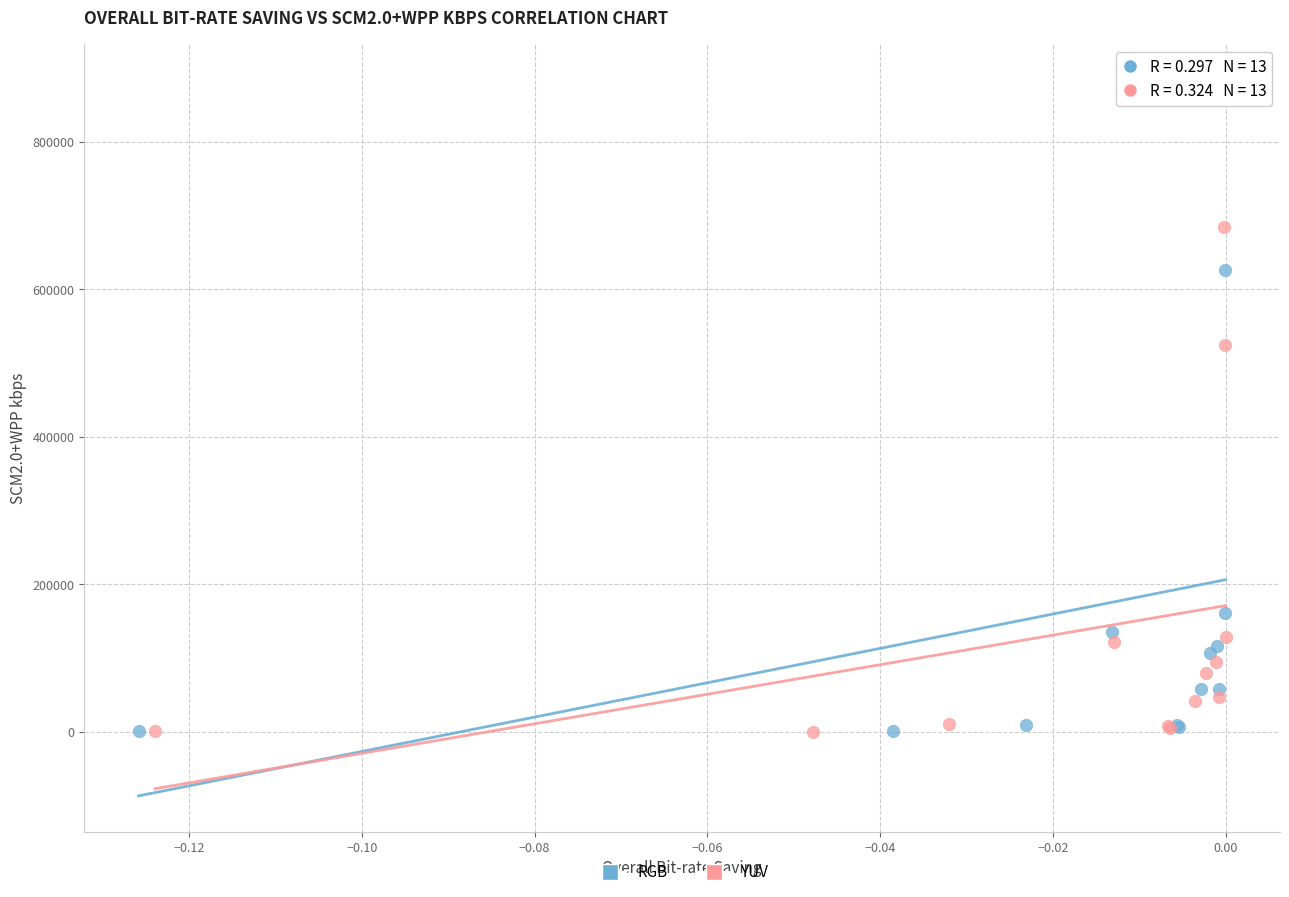

Which series has the largest Y range (max minus min)?

RGB